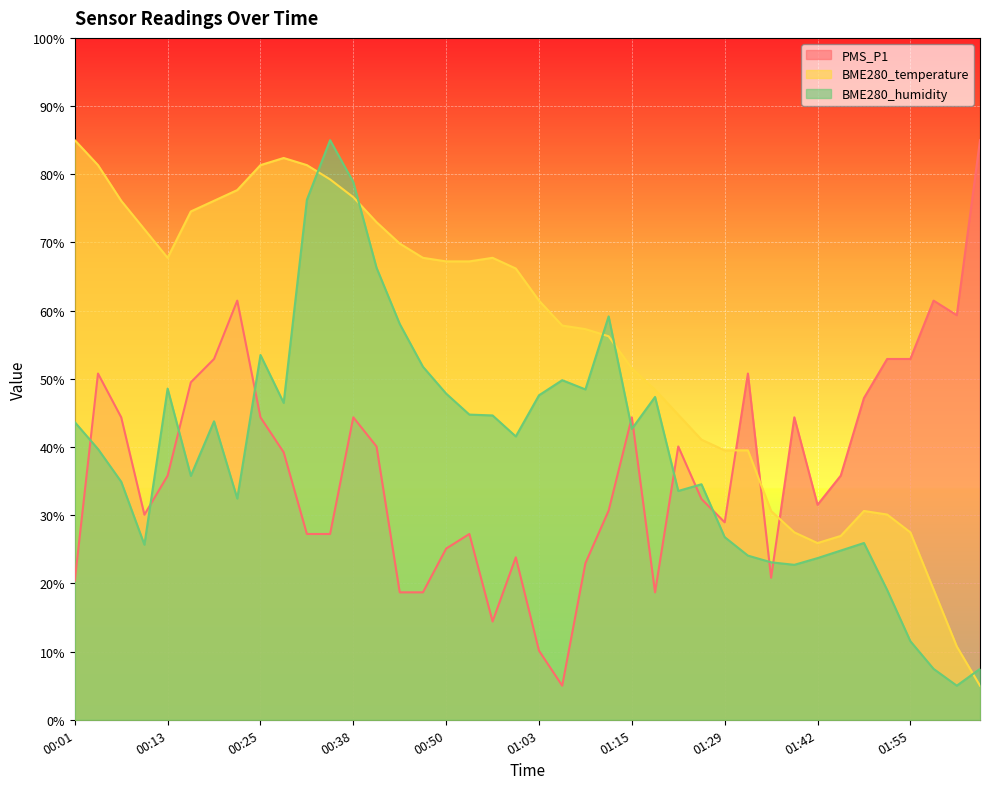

Count the number of categories in the chart.

40